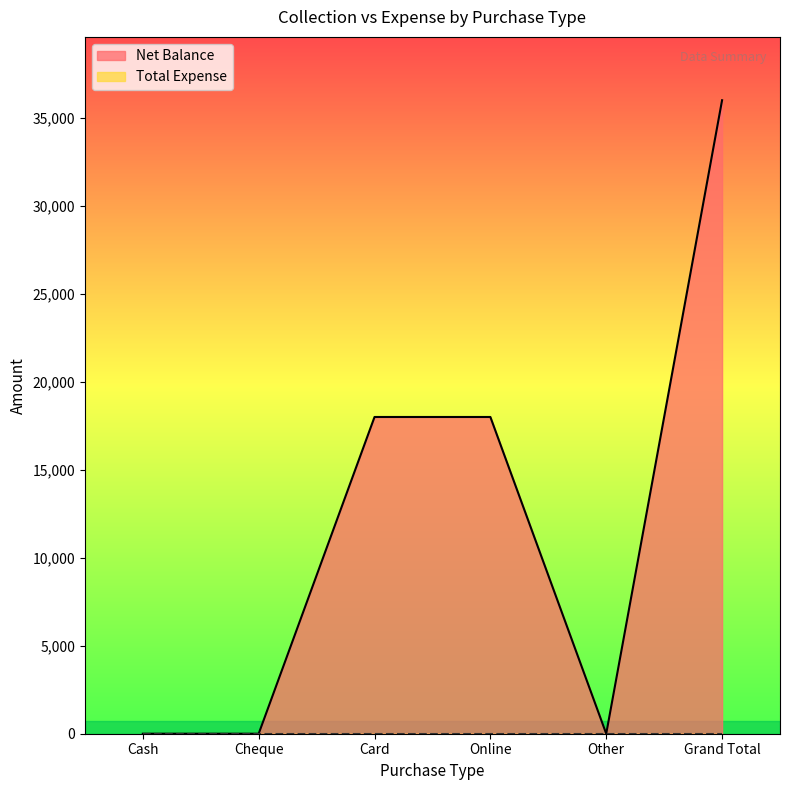

Rank the categories by value from highest to lowest.

Grand Total, Card, Online, Cash, Cheque, Other